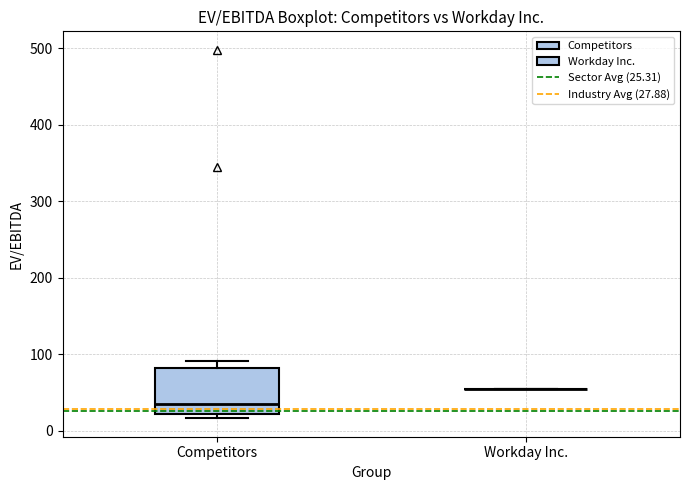

Reading left to right, read every box against the y-axis: the position of its median line, the range the box covers, and the ends of its whiskers. The values are not printed on the chart, so give them approximately, as read against the axis.

Competitors: median 40, box 20 to 80, whiskers 20 (just below the box's lower edge) to 90
Workday Inc.: box collapsed to a line at 50, whiskers 50 to 50